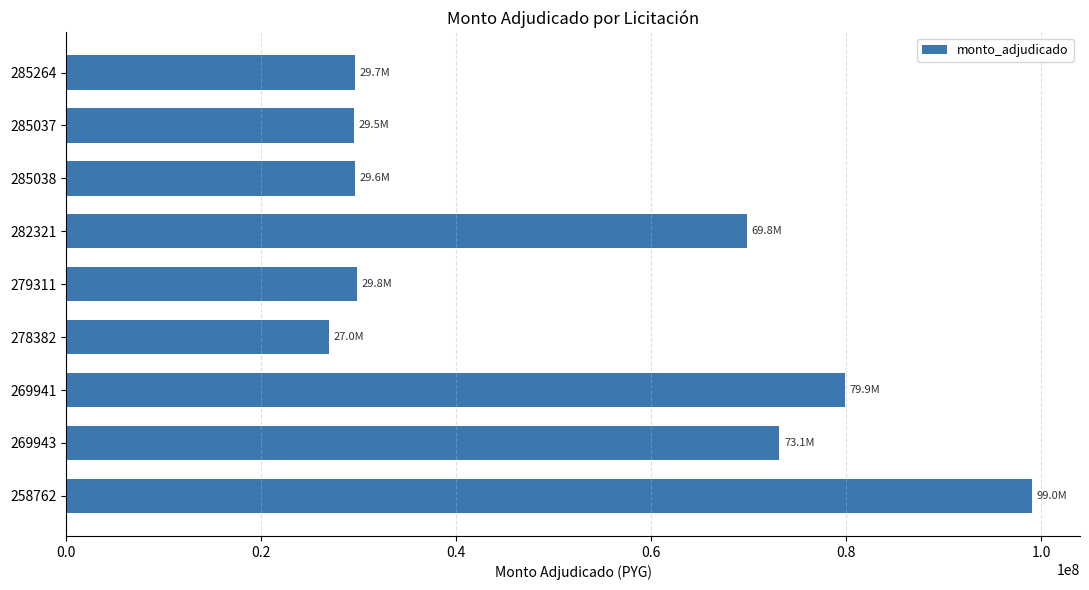

How many data points are less than 29800000?

4